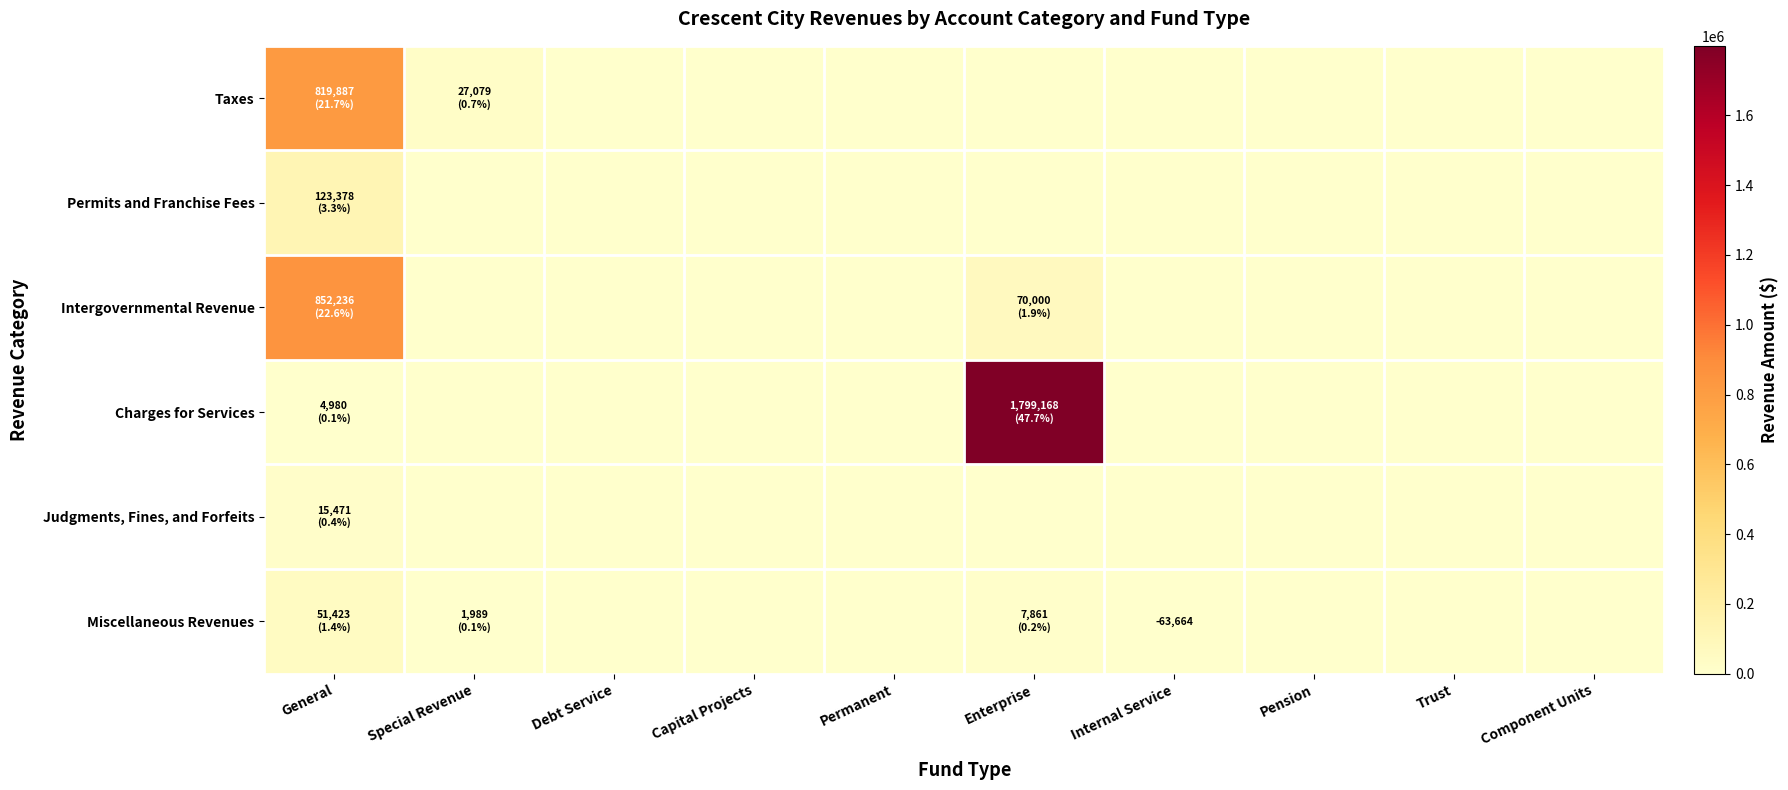

Rank the series at Enterprise from highest to lowest value.

Charges for Services, Intergovernmental Revenue, Miscellaneous Revenues, Taxes, Permits and Franchise Fees, Judgments, Fines, and Forfeits